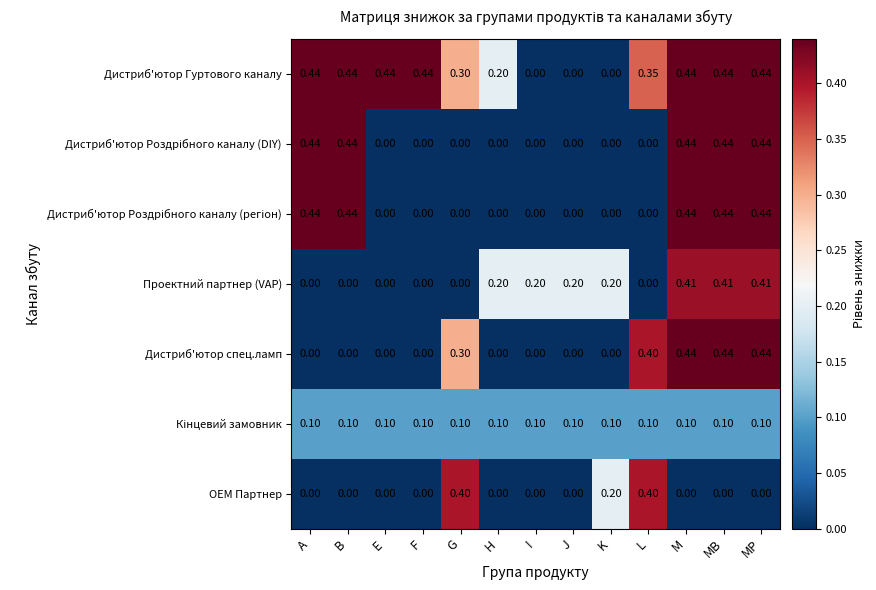

How many data points does each series have?

13